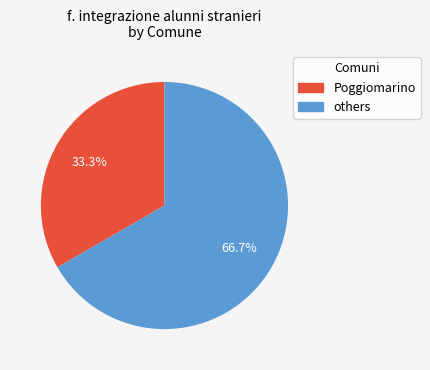

Is there a majority slice in this chart?

Yes